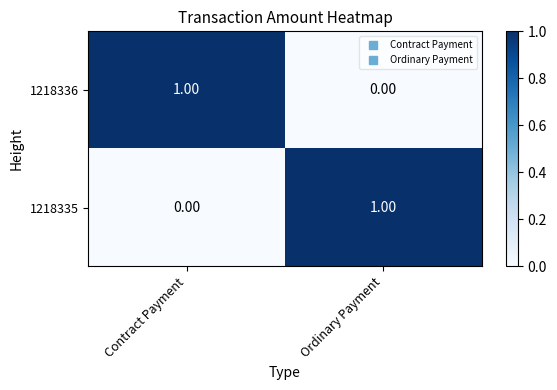

Rank the series at Contract Payment from lowest to highest value.

1218335, 1218336